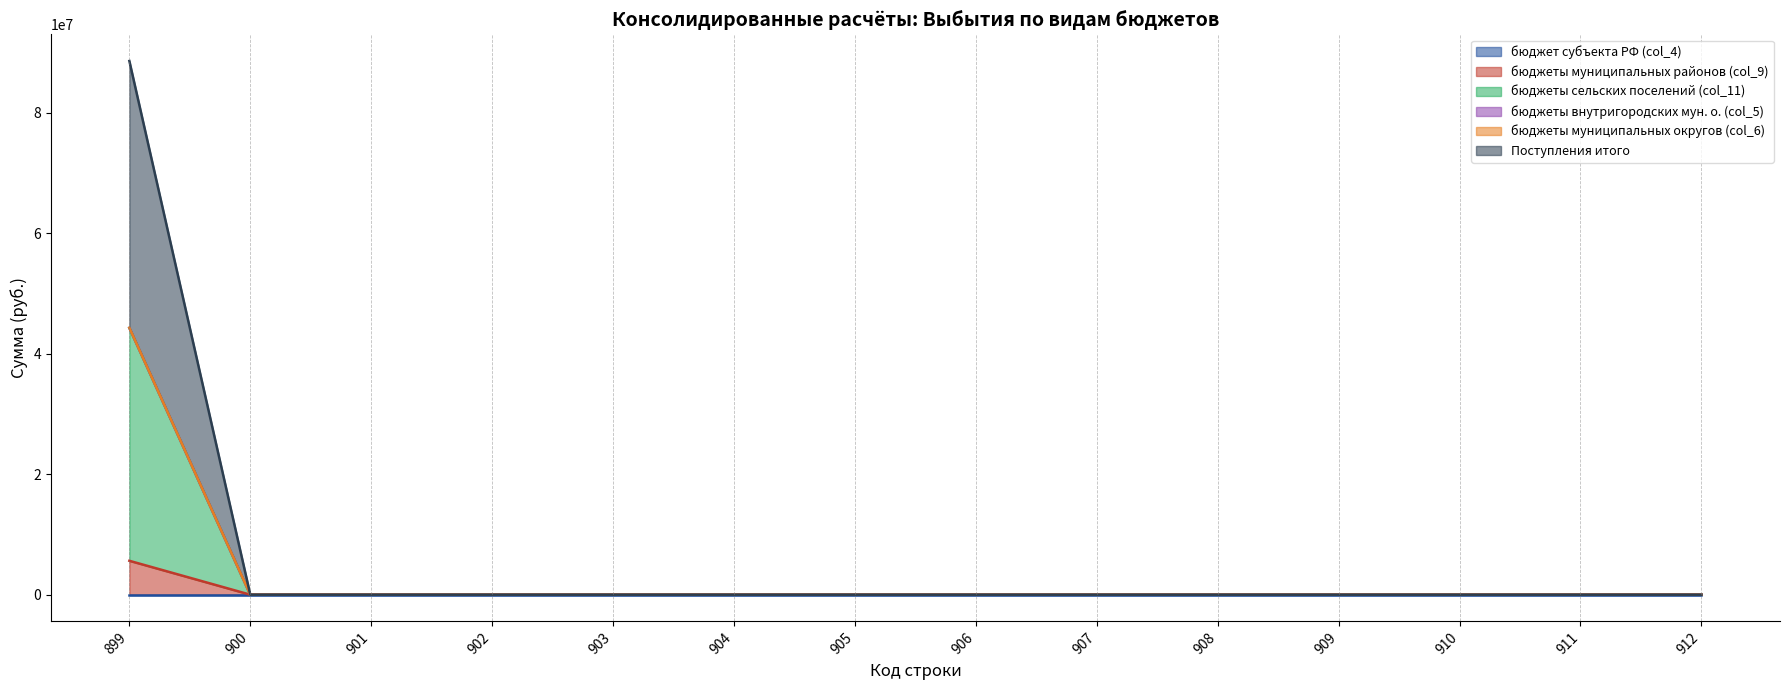

The value of Поступления итого at 909 is 0.0. True or false?

True